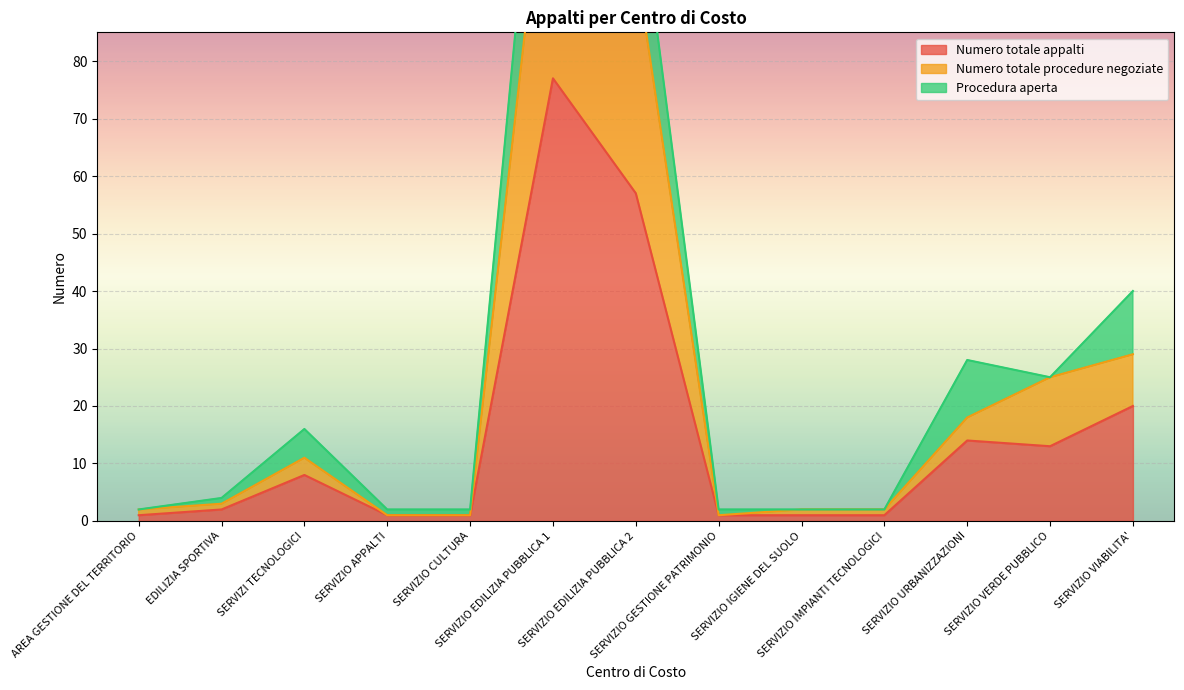

At which label does Numero totale procedure negoziate first exceed 3?

SERVIZI TECNOLOGICI